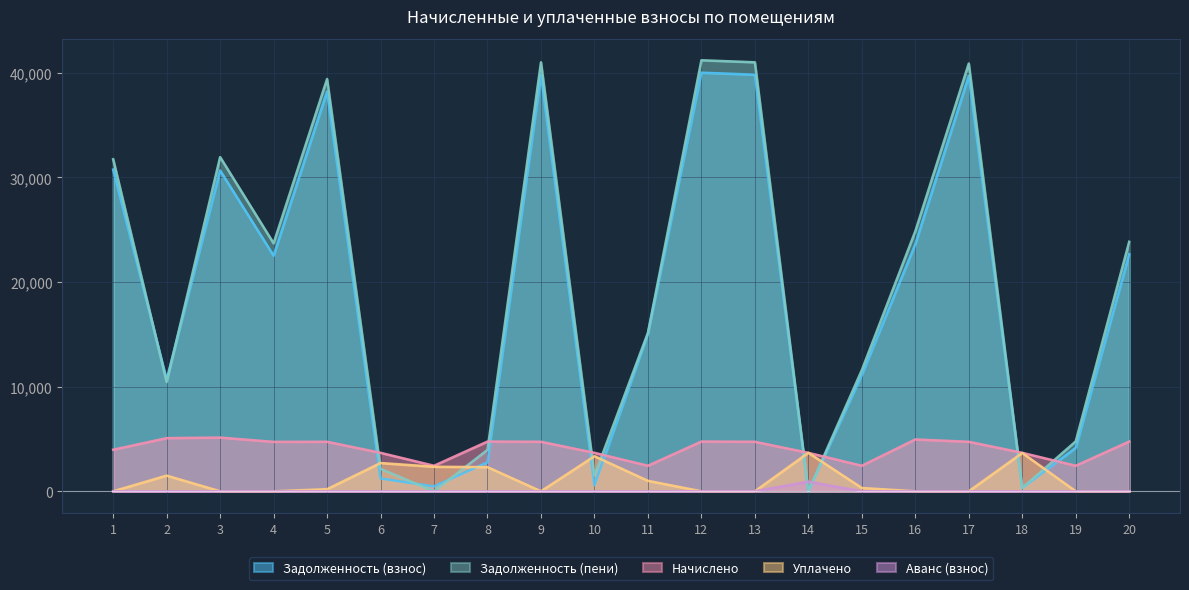

What are all the series names shown in the legend?

Задолженность (взнос), Задолженность (пени), Начислено, Уплачено, Аванс (взнос)